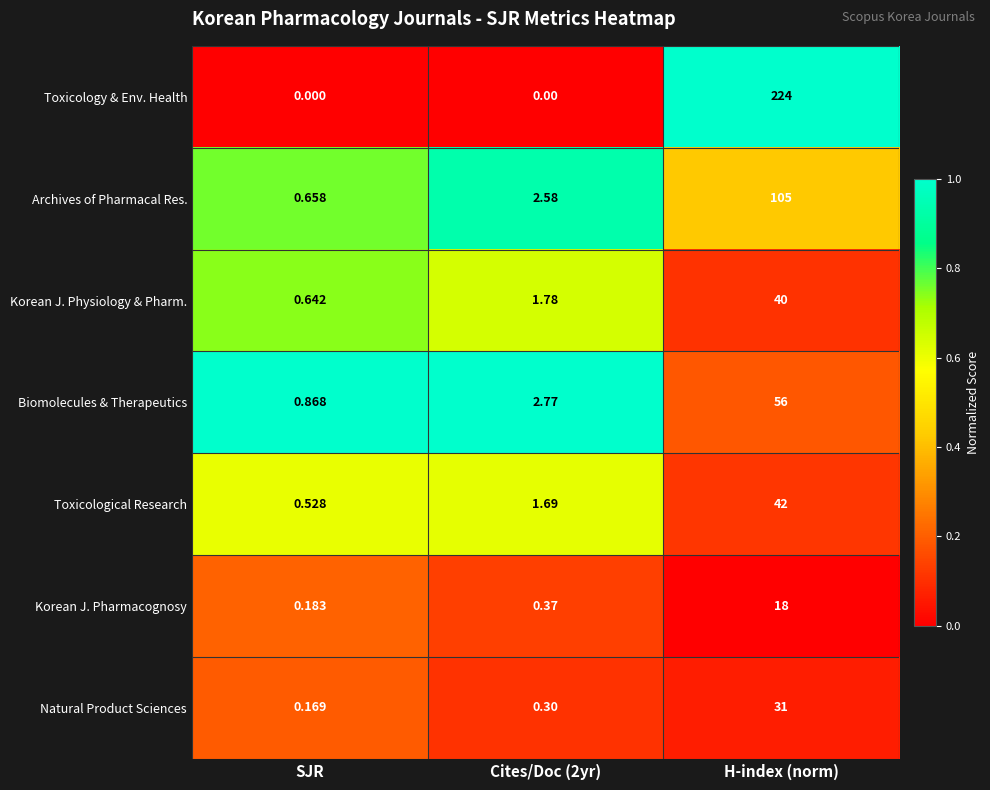

Which series has the largest range (max minus min)?

Toxicology & Env. Health